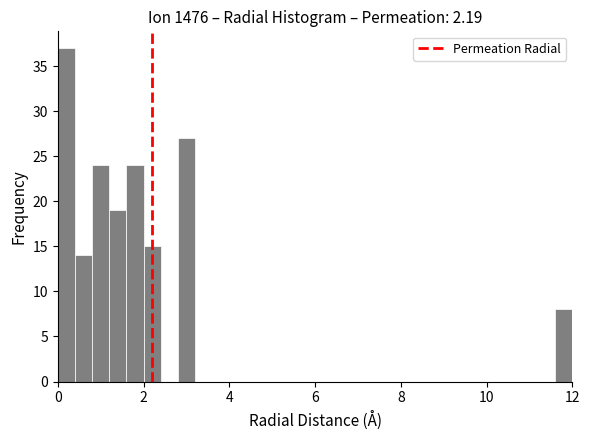

Read against the x-axis, roughly where is the centre of the tallest bar?

0.2